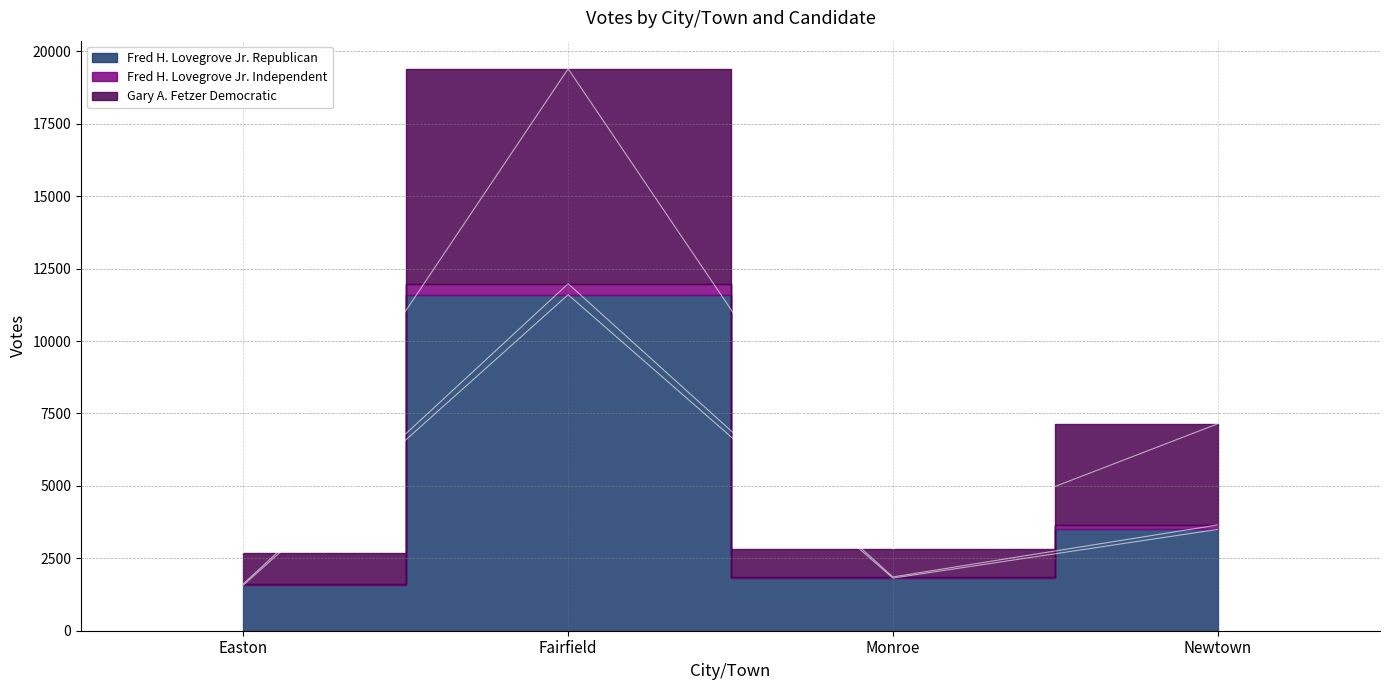

How many interior local valleys does the Fred H. Lovegrove Jr. Republican series have?

1